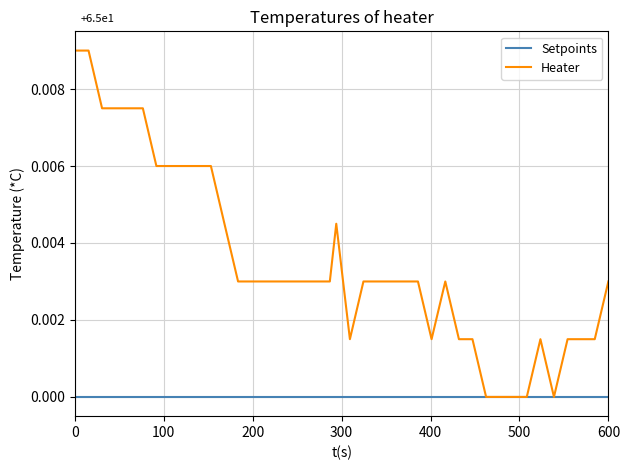

List the series in order of their peak value, highest first.

Heater, Setpoints